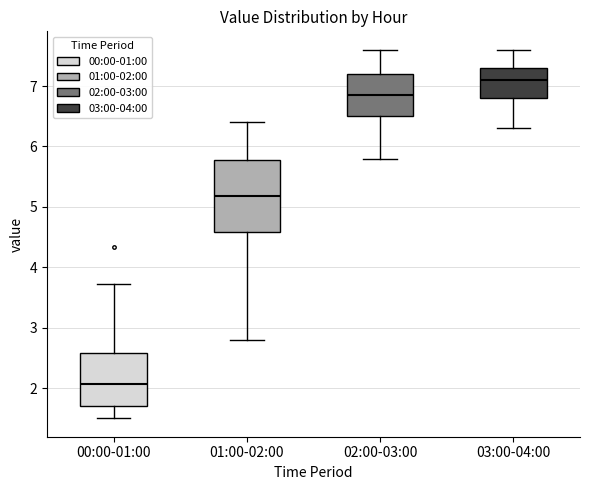

Comparing the boxes themselves (not the whiskers), which one is the tallest?

01:00-02:00